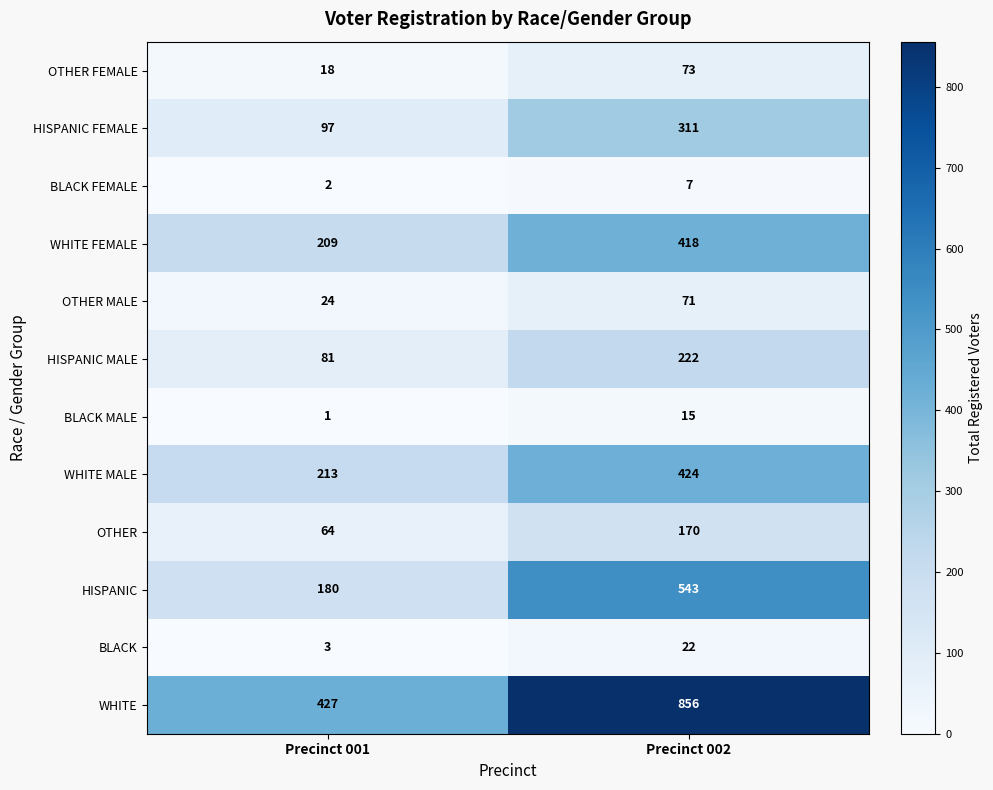

What is the difference between the highest and lowest values at Precinct 002?

849